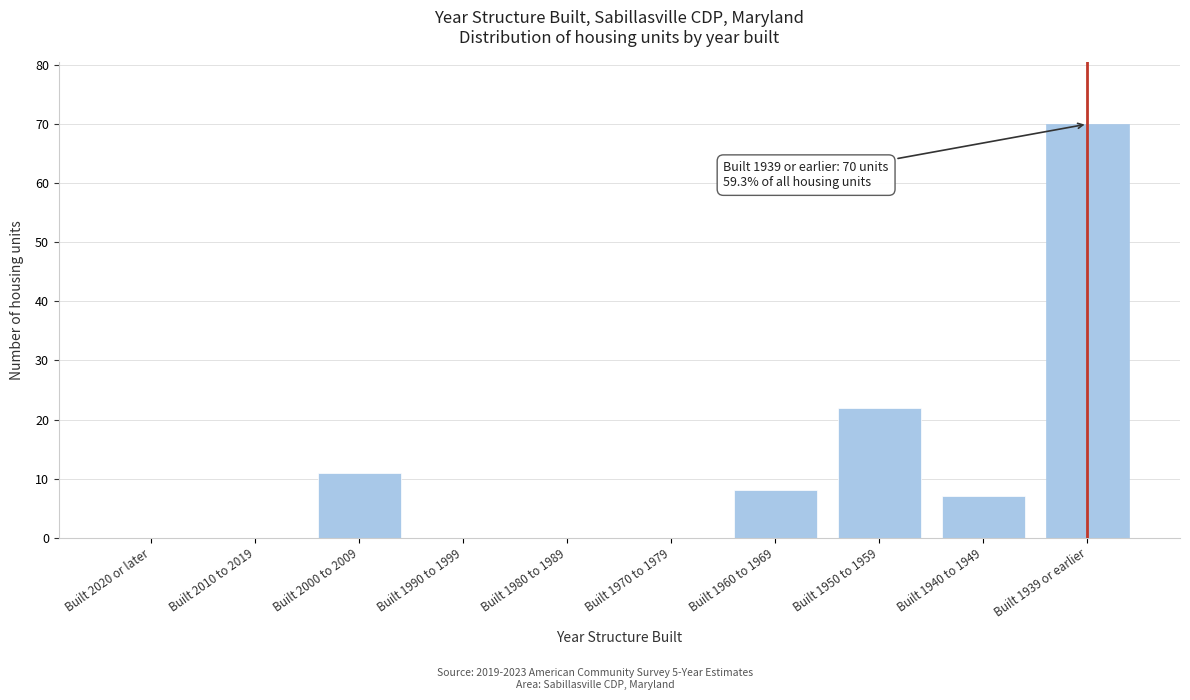

Reading left to right, extract all data points from this chart.

Built 2020 or later=0	Built 2010 to 2019=0	Built 2000 to 2009=11	Built 1990 to 1999=0	Built 1980 to 1989=0	Built 1970 to 1979=0	Built 1960 to 1969=8	Built 1950 to 1959=22	Built 1940 to 1949=7	Built 1939 or earlier=70